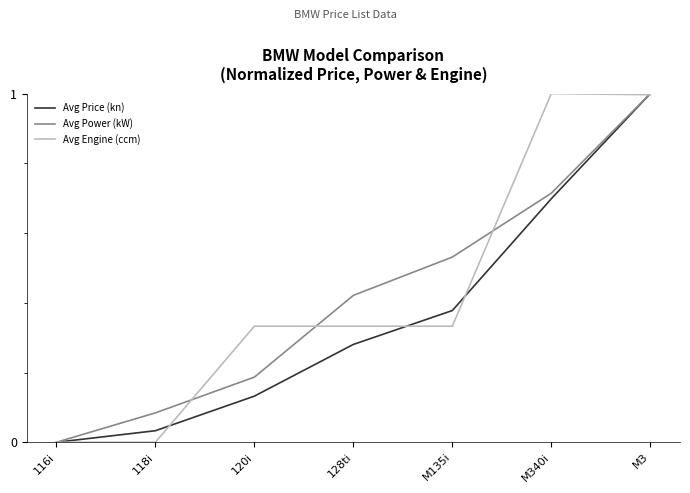

What position from the left is M135i?

5